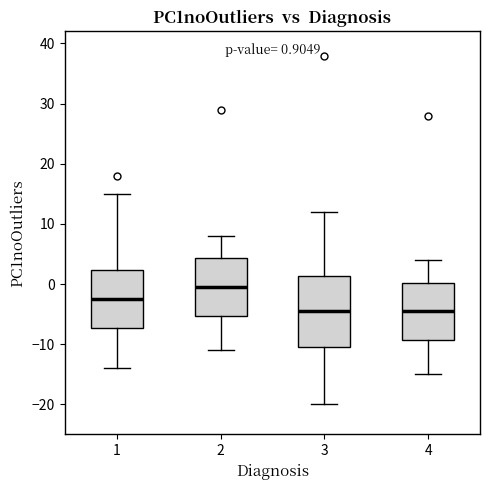

Comparing the boxes themselves (not the whiskers), which one is the tallest?

3